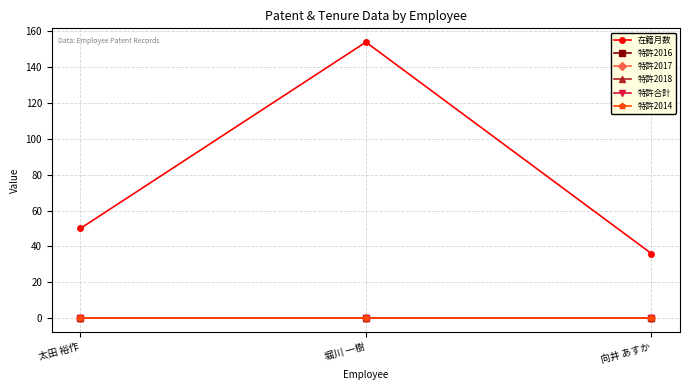

What is the total value across all series at 太田 裕作?

50